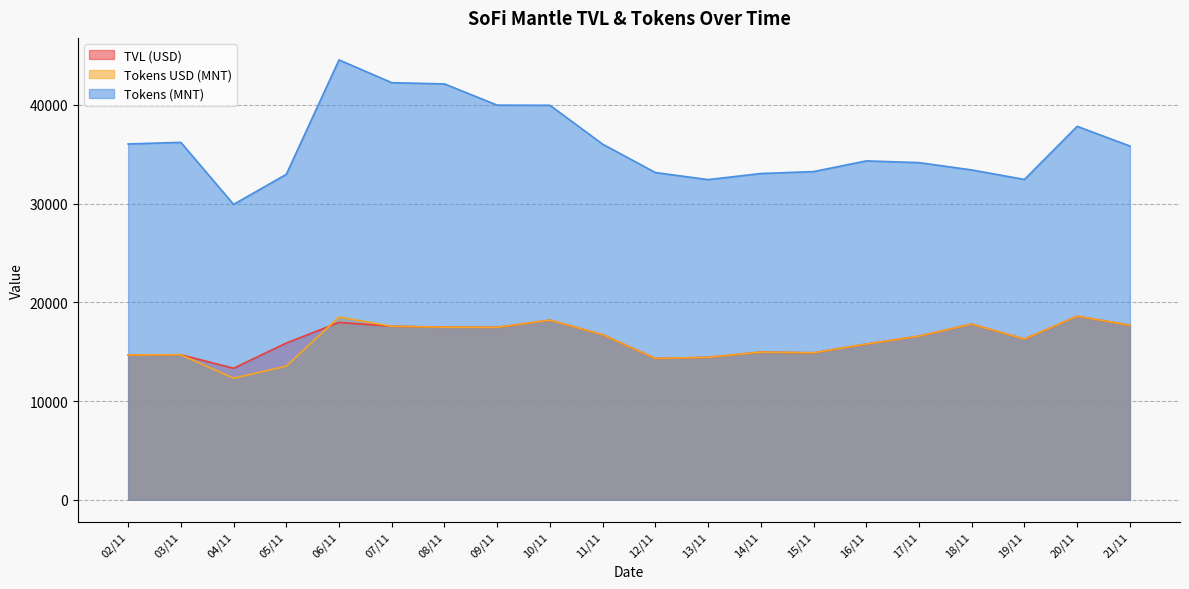

Which series has the largest range (max minus min)?

Tokens (MNT)